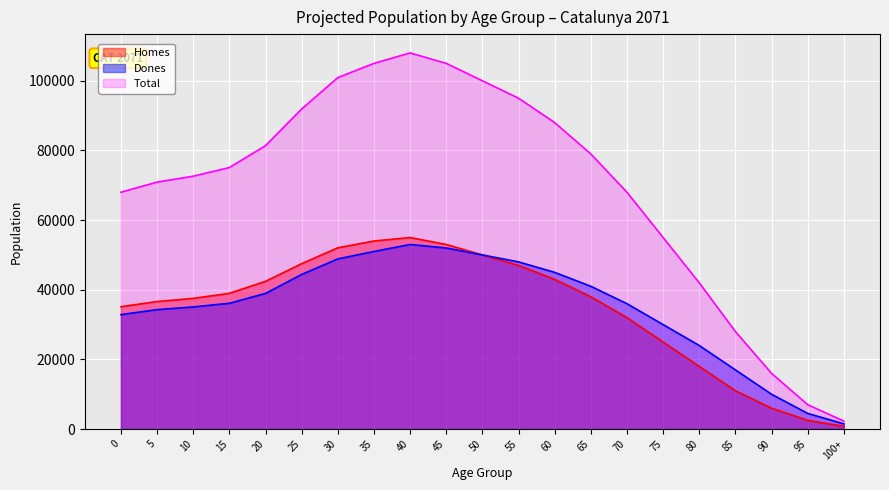

Where does the Total series first go above 75095?

20